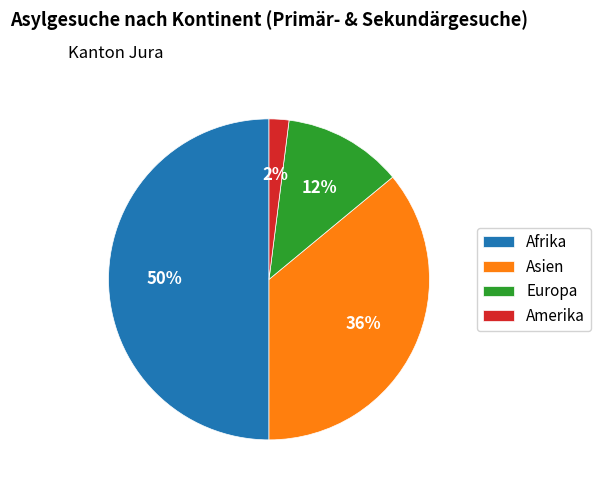

Do Amerika and Afrika together represent more than half of the pie?

Yes